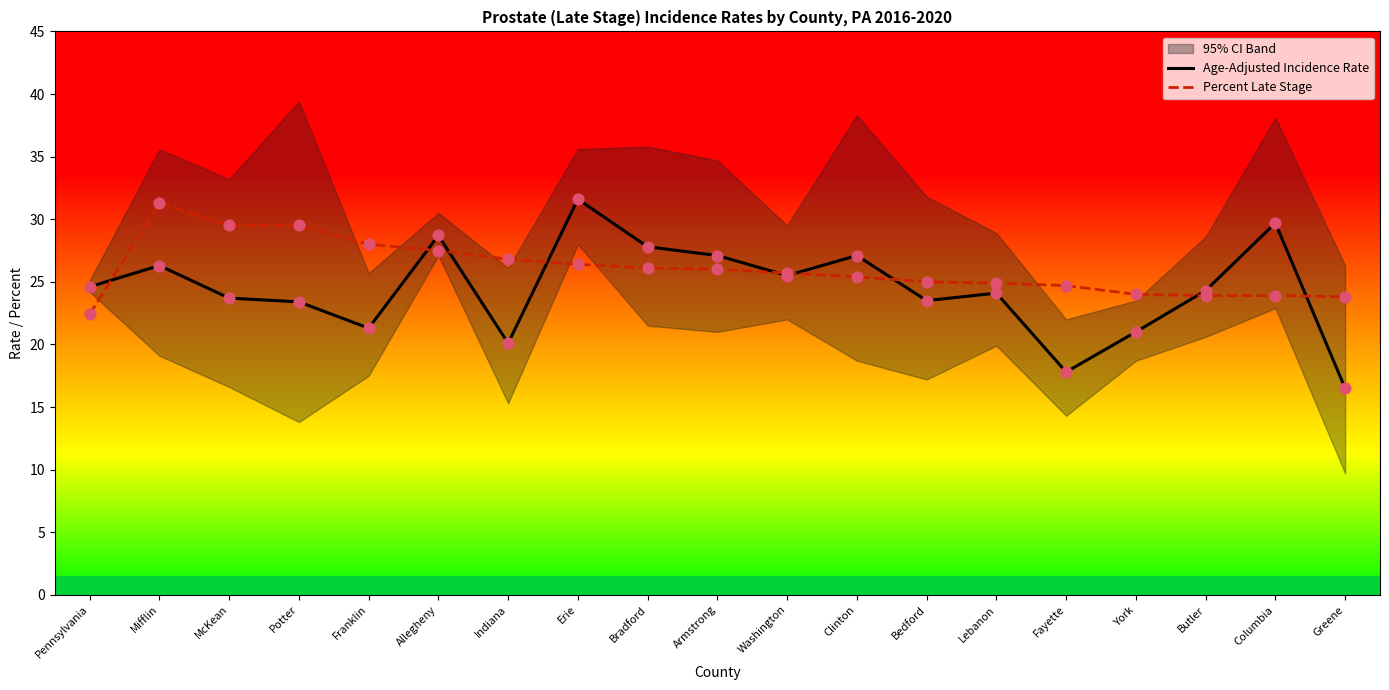

Which series has the widest spread of Y values?

Age-Adjusted Incidence Rate